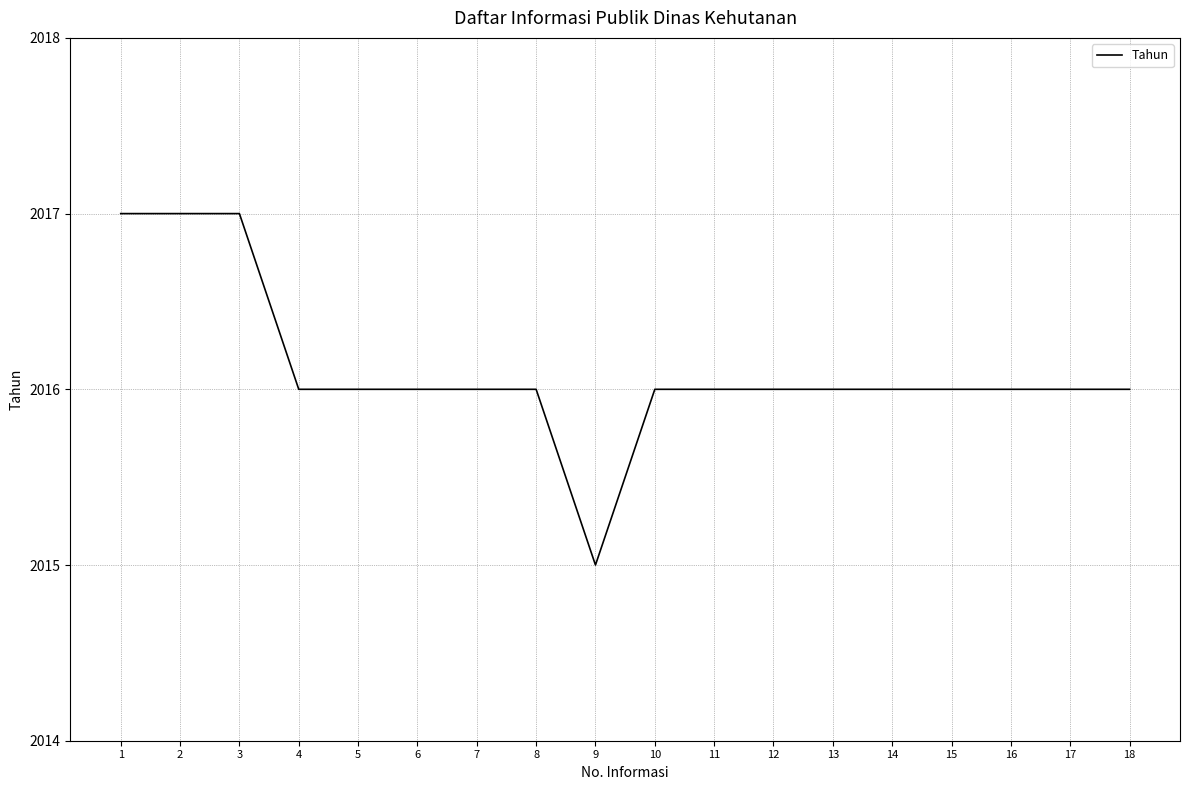

Read the value at 1.

2017